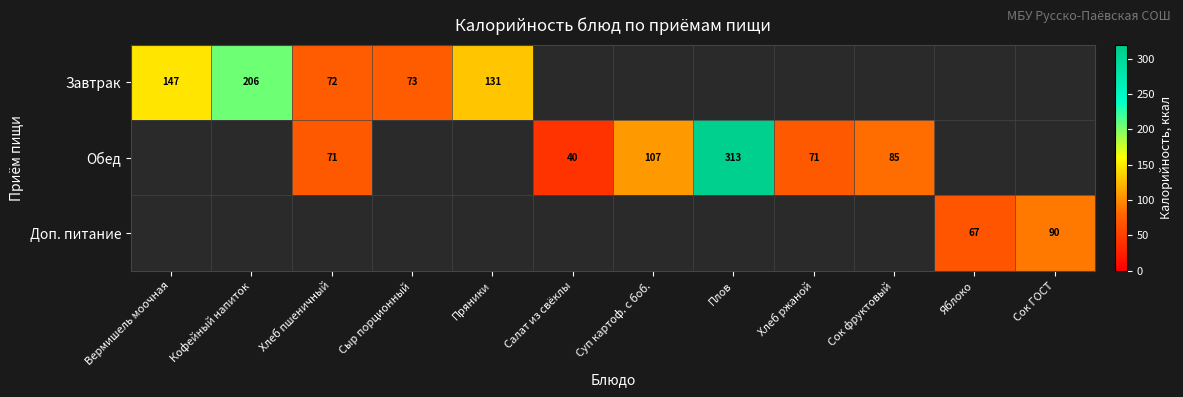

The Завтрак series shows 72.0 at Хлеб пшеничный. True or false?

True